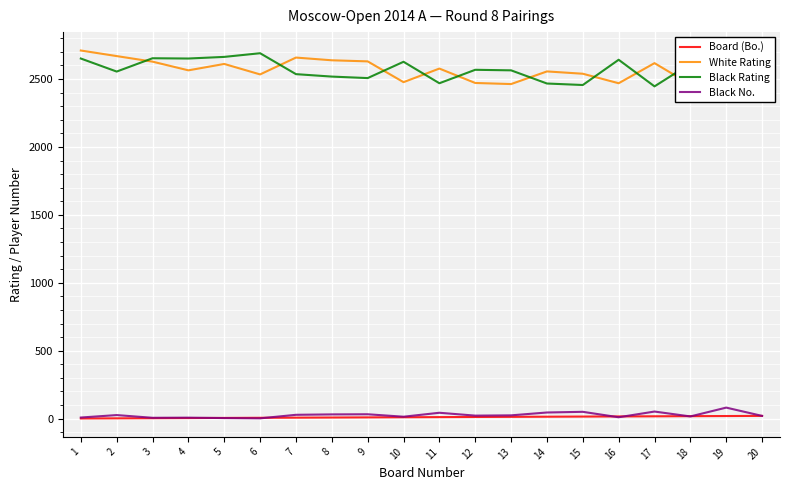

What are all the series names shown in the legend?

Board (Bo.), White Rating, Black Rating, Black No.